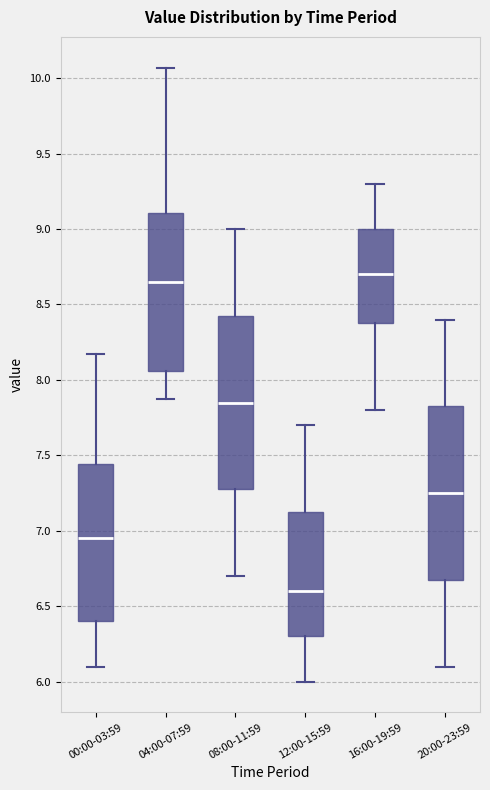

Reading left to right, read every box against the y-axis: the position of its median line, the range the box covers, and the ends of its whiskers. The values are not printed on the chart, so give them approximately, as read against the axis.

00:00-03:59: median 6.95, box 6.40 to 7.45, whiskers 6.10 to 8.15
04:00-07:59: median 8.65, box 8.05 to 9.10, whiskers 7.85 to 10.05
08:00-11:59: median 7.85, box 7.30 to 8.45, whiskers 6.70 to 9.00
12:00-15:59: median 6.60, box 6.30 to 7.15, whiskers 6.00 to 7.70
16:00-19:59: median 8.70, box 8.40 to 9.00, whiskers 7.80 to 9.30
20:00-23:59: median 7.25, box 6.70 to 7.85, whiskers 6.10 to 8.40